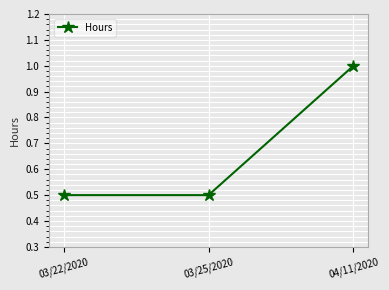

What is the maximum value shown in the chart?

1.0